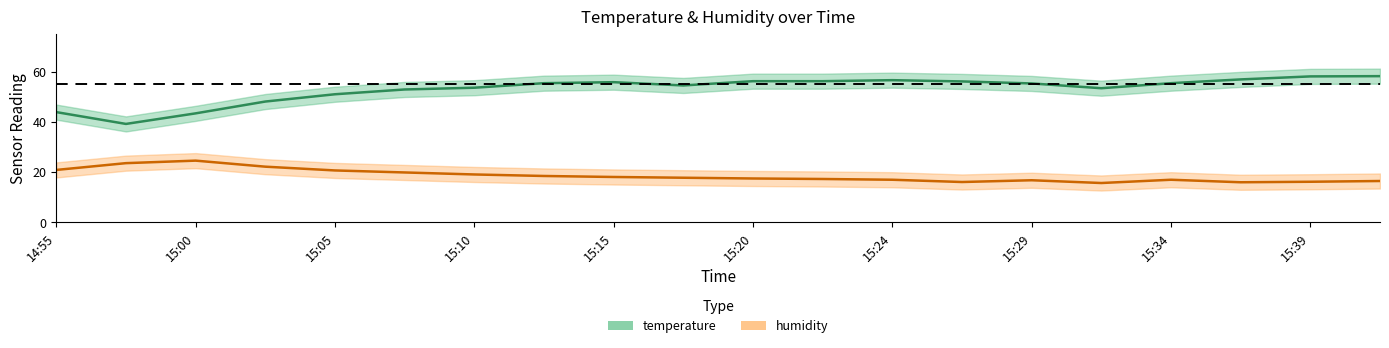

True or false: hum_lower and humidity intersect in this chart.

False